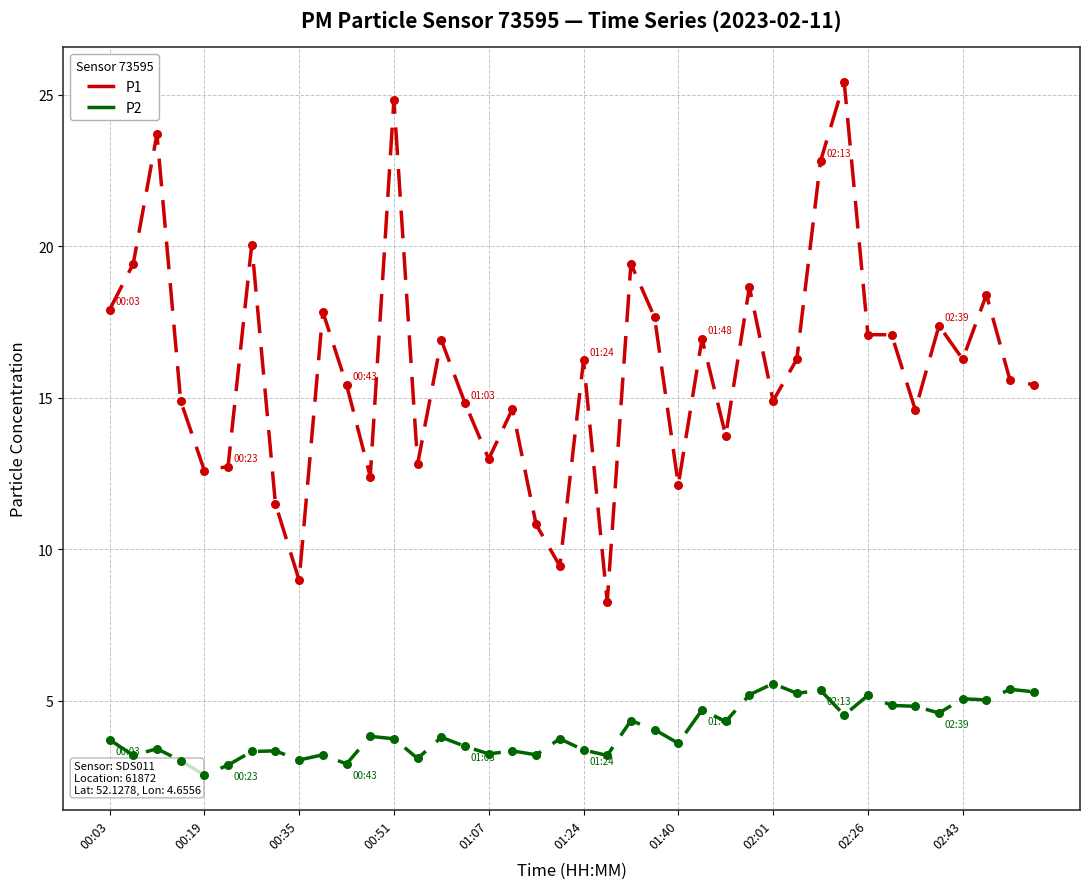

Which series has the largest total across all categories?

P1